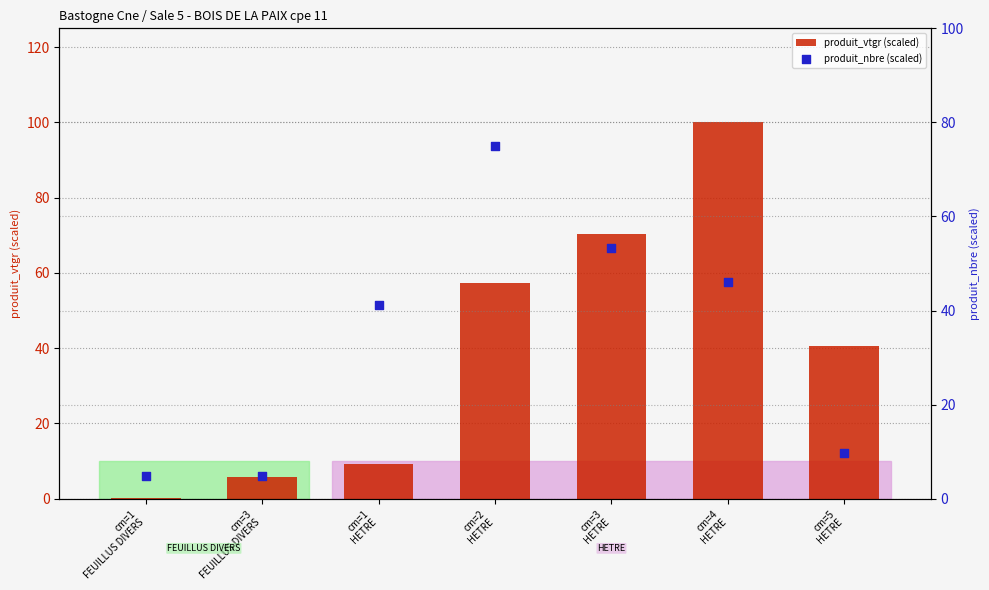

Which series contains the highest Y value?

produit_vtgr (scaled)